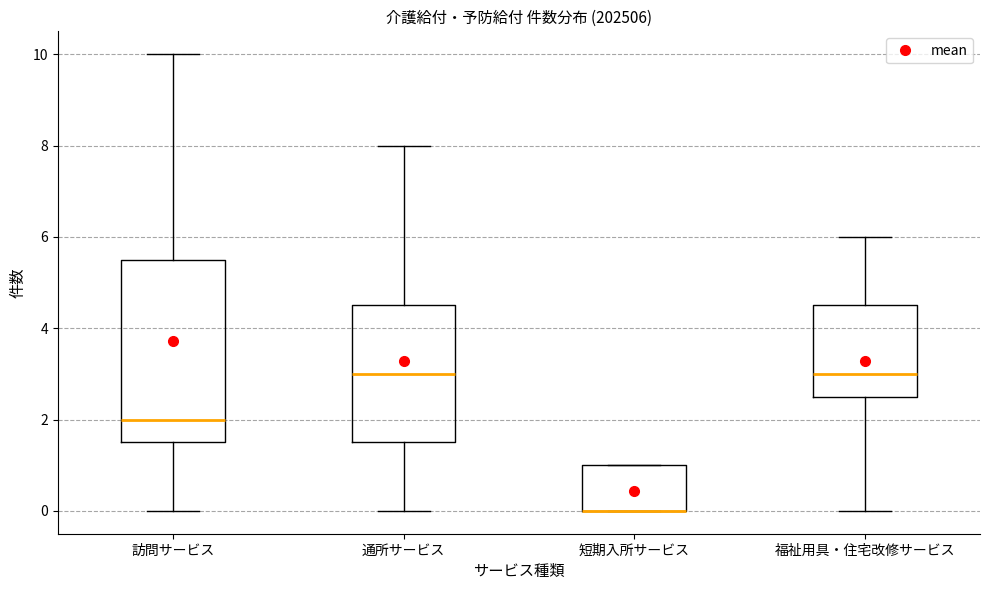

Which box is the tallest, from its lower edge to its upper edge?

訪問サービス